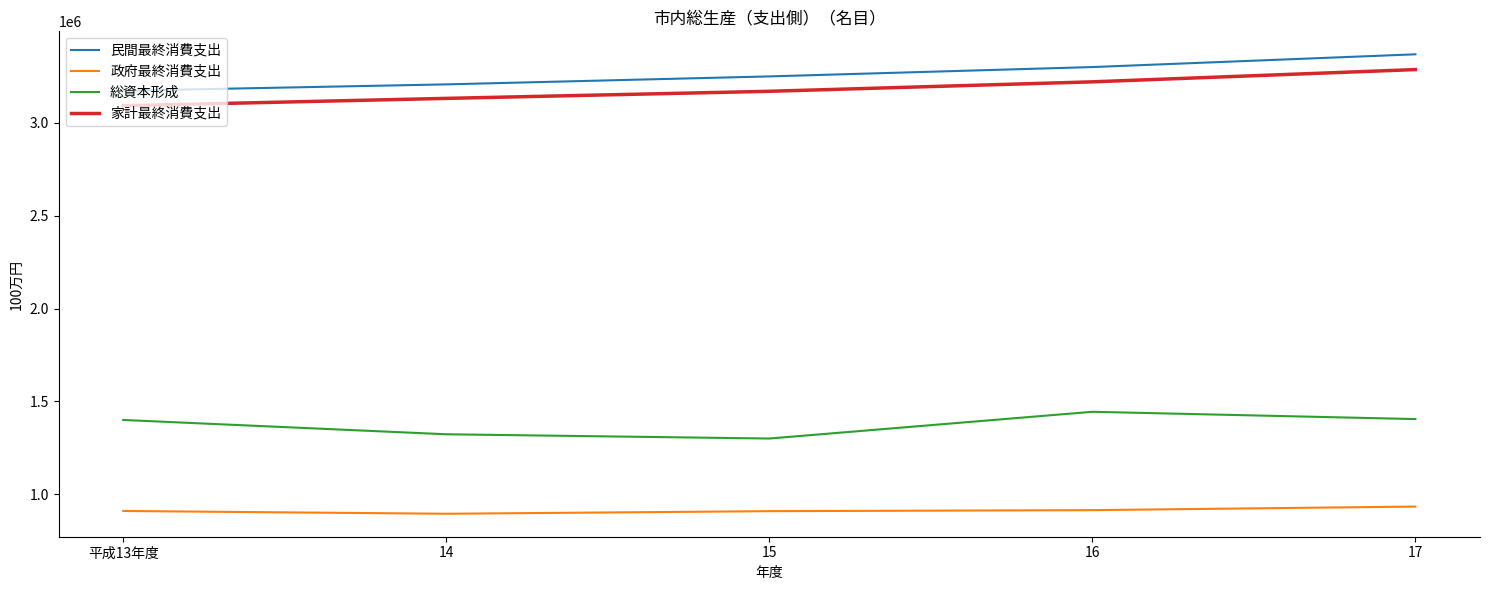

What is the highest value of the 政府最終消費支出 series?

934046